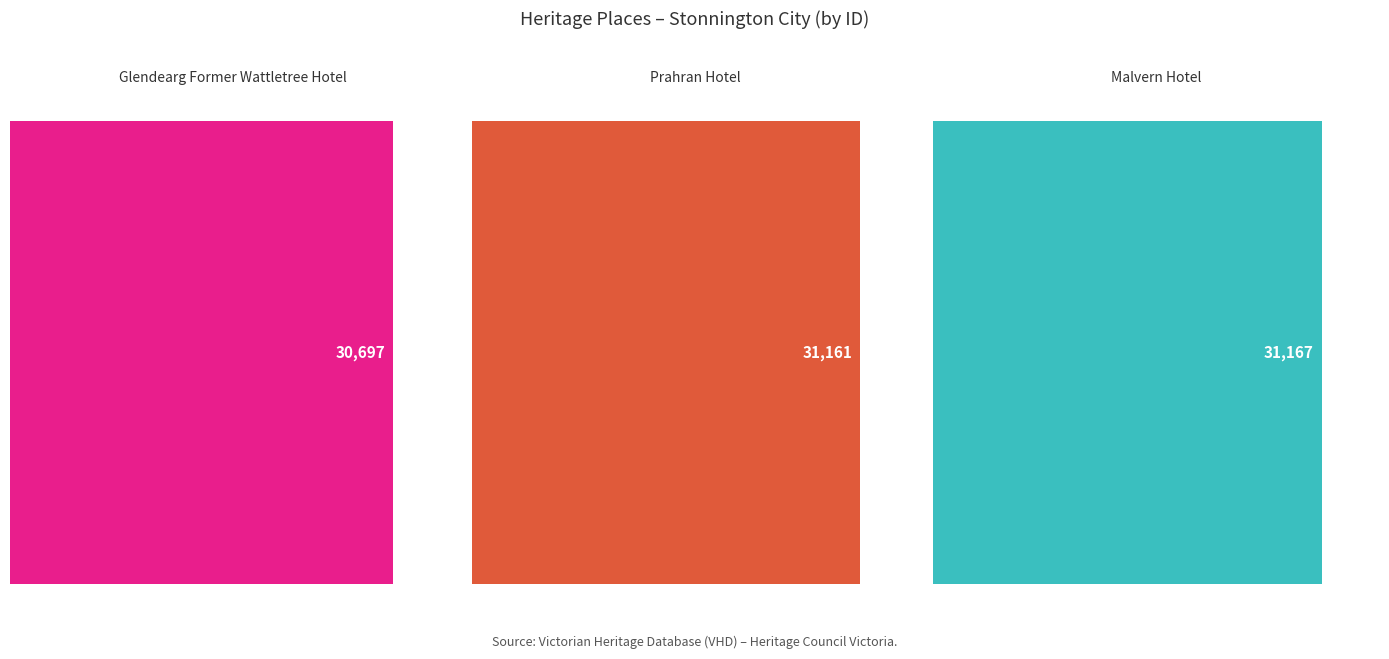

Rank the categories by value from highest to lowest.

Malvern Hotel, Prahran Hotel, Glendearg Former Wattletree Hotel